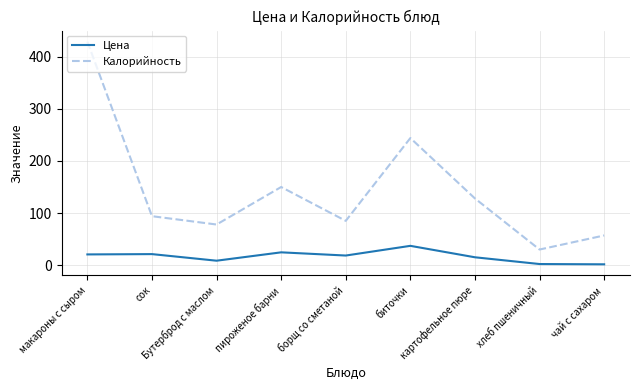

Is this an area chart (filled region under the line)?

No